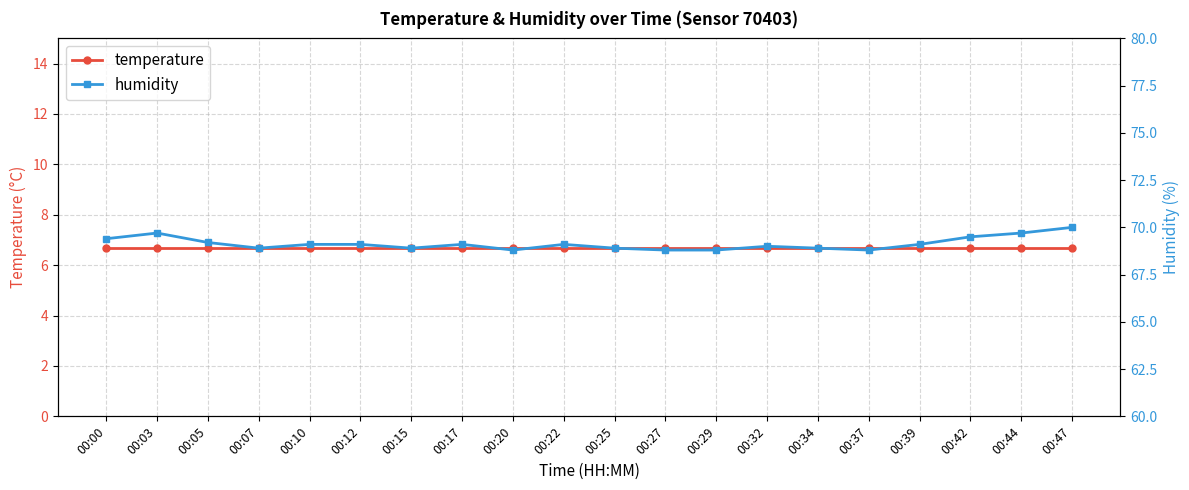

Which series changed the most between 00:12 and 00:39?

temperature